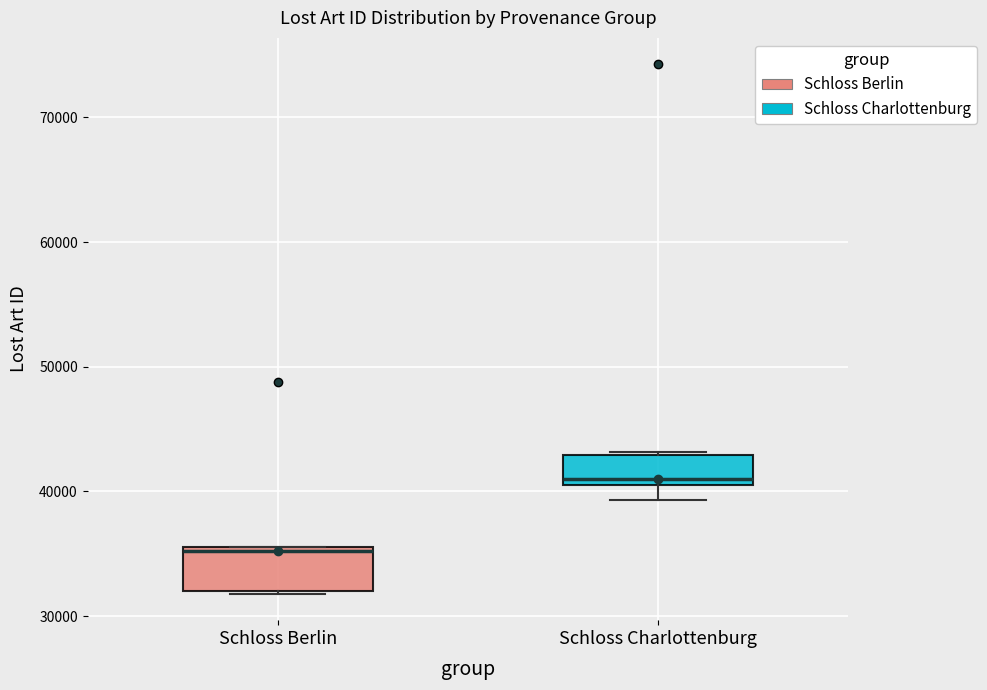

Reading left to right, read every box against the y-axis: the position of its median line, the range the box covers, and the ends of its whiskers. The values are not printed on the chart, so give them approximately, as read against the axis.

Schloss Berlin: median 35000, box 32000 to 36000, whiskers 32000 to 36000
Schloss Charlottenburg: median 41000 (just above the box's lower edge), box 41000 to 43000, whiskers 39000 to 43000